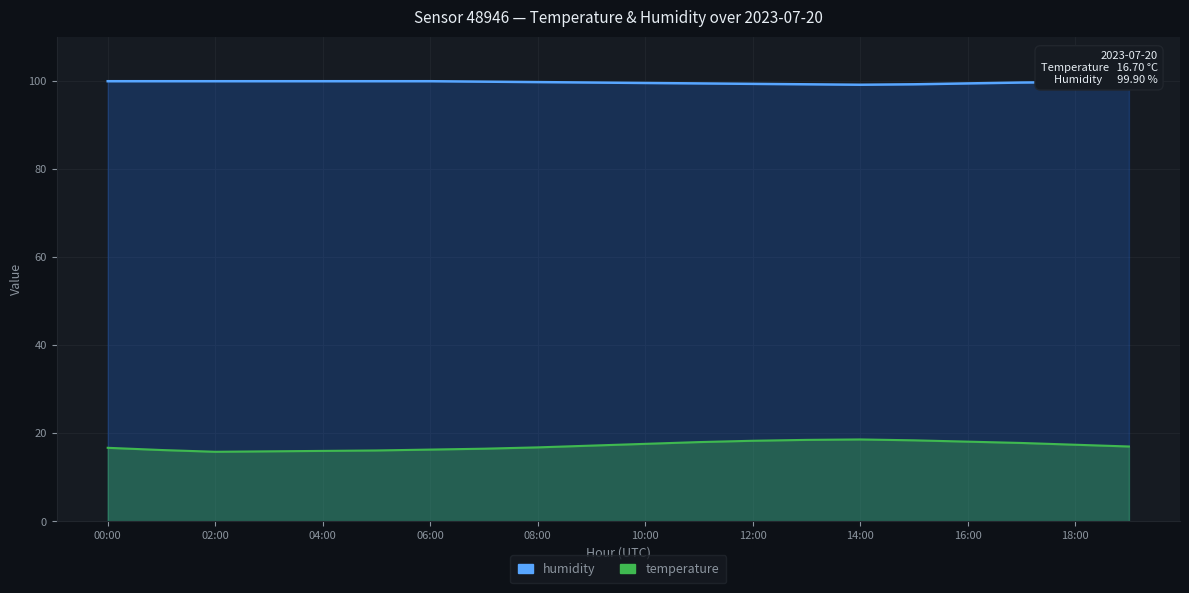

What is the value of the temperature point at the 5th from the left?

16.0